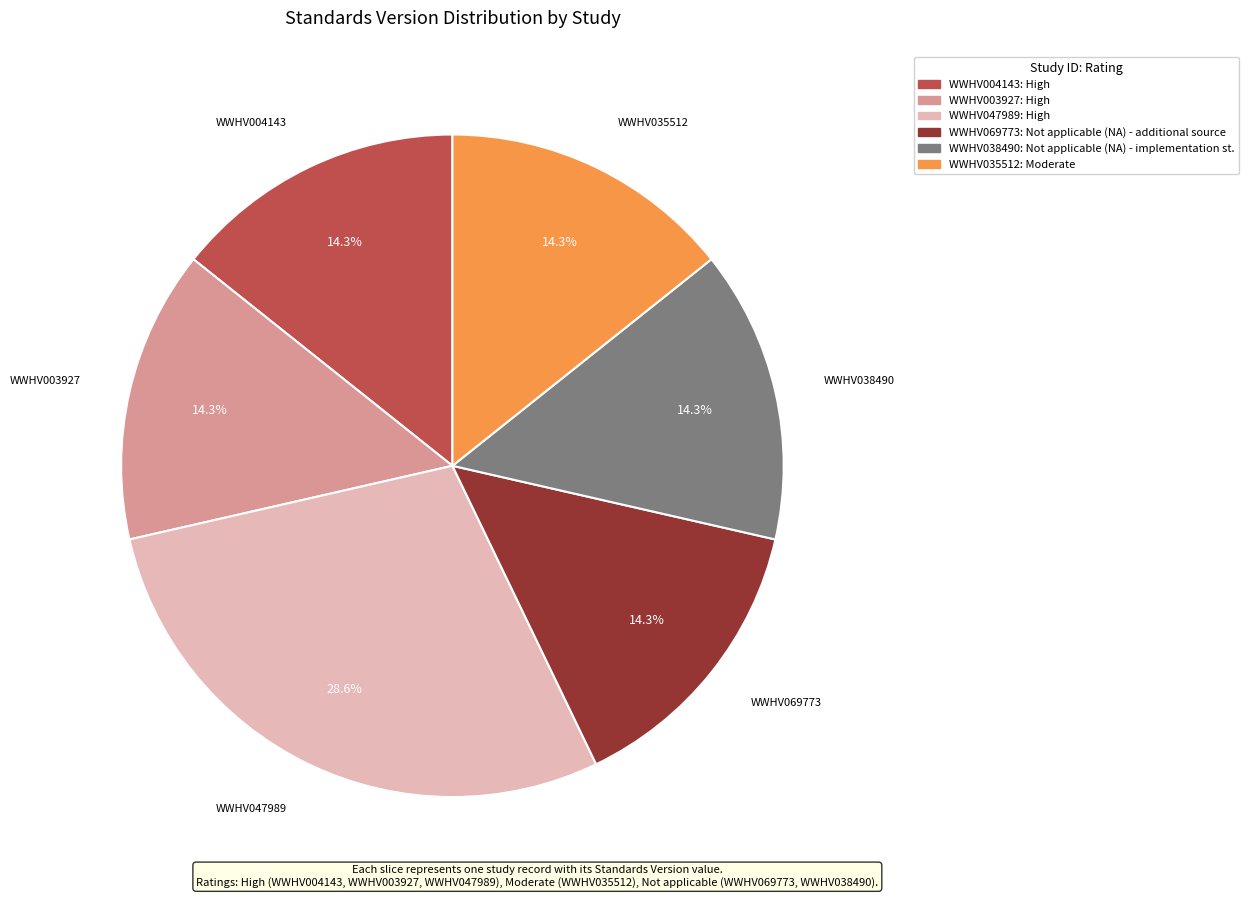

Do WWHV003927 and WWHV004143 together represent more than half of the pie?

No